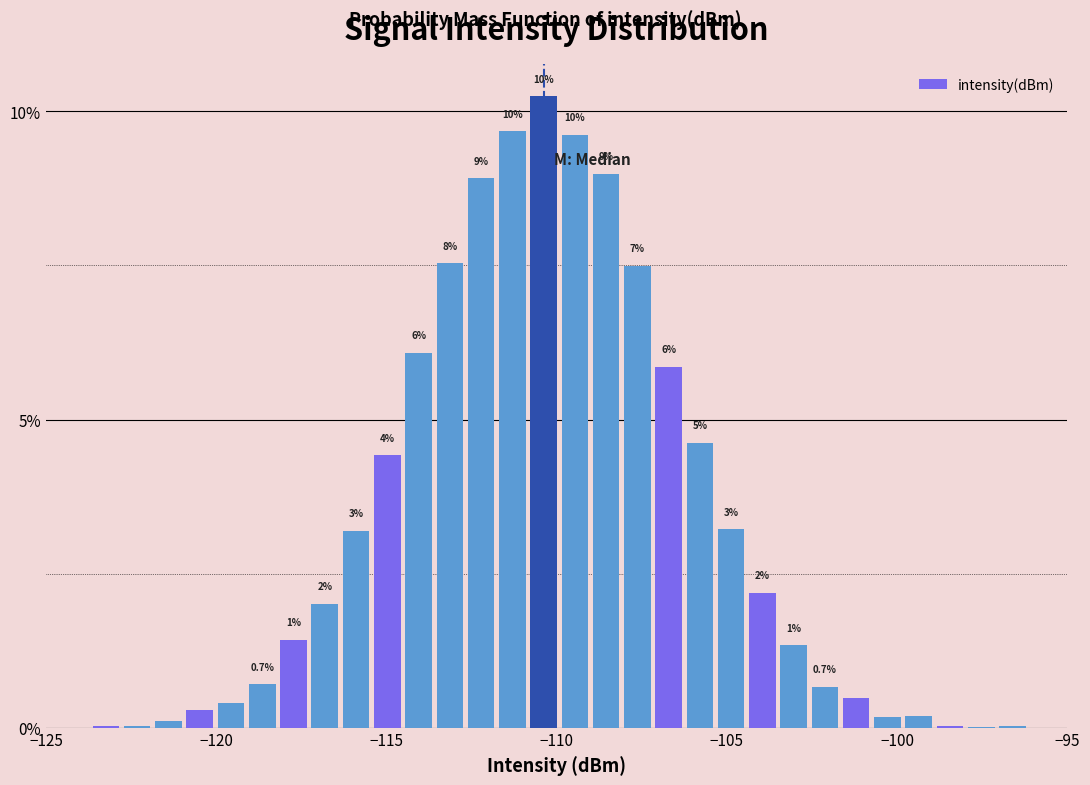

Read against the x-axis, roughly where is the centre of the tallest bar?

-110.5